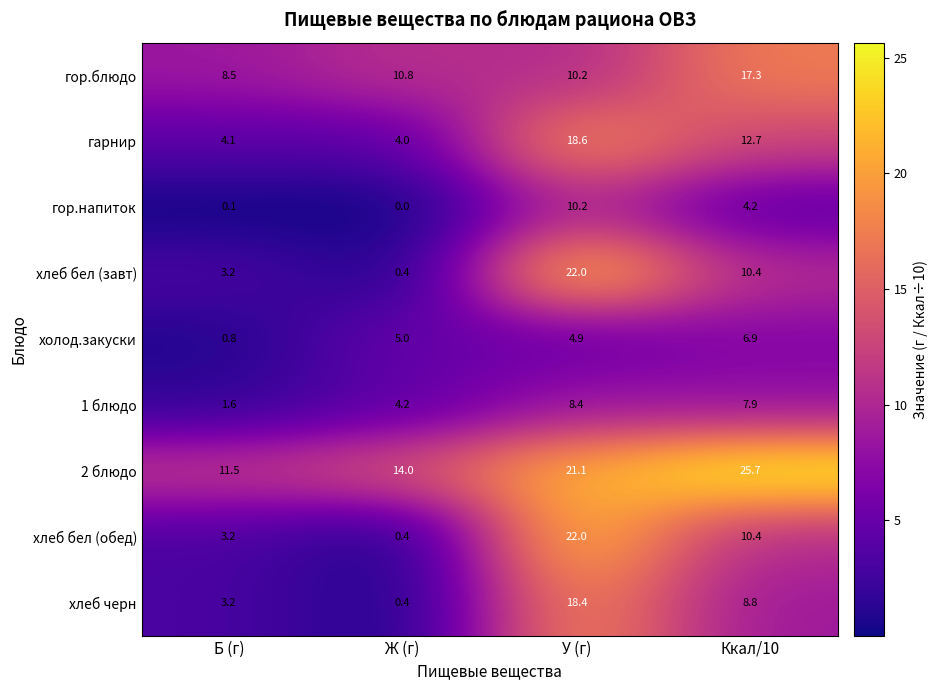

Count the number of categories in the chart.

4